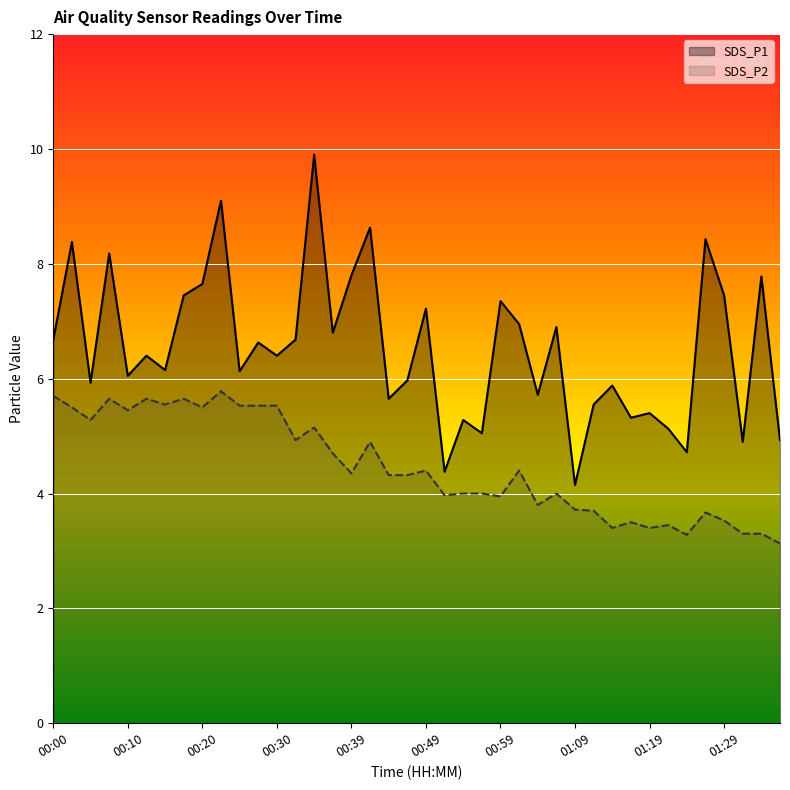

True or false: SDS_P1 has more than 0 interior local peaks.

True